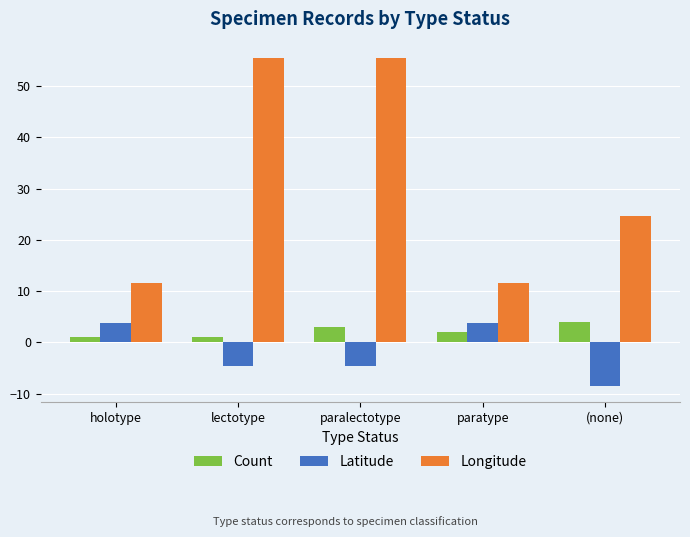

At which category does the chart reach its minimum across all series?

(none)